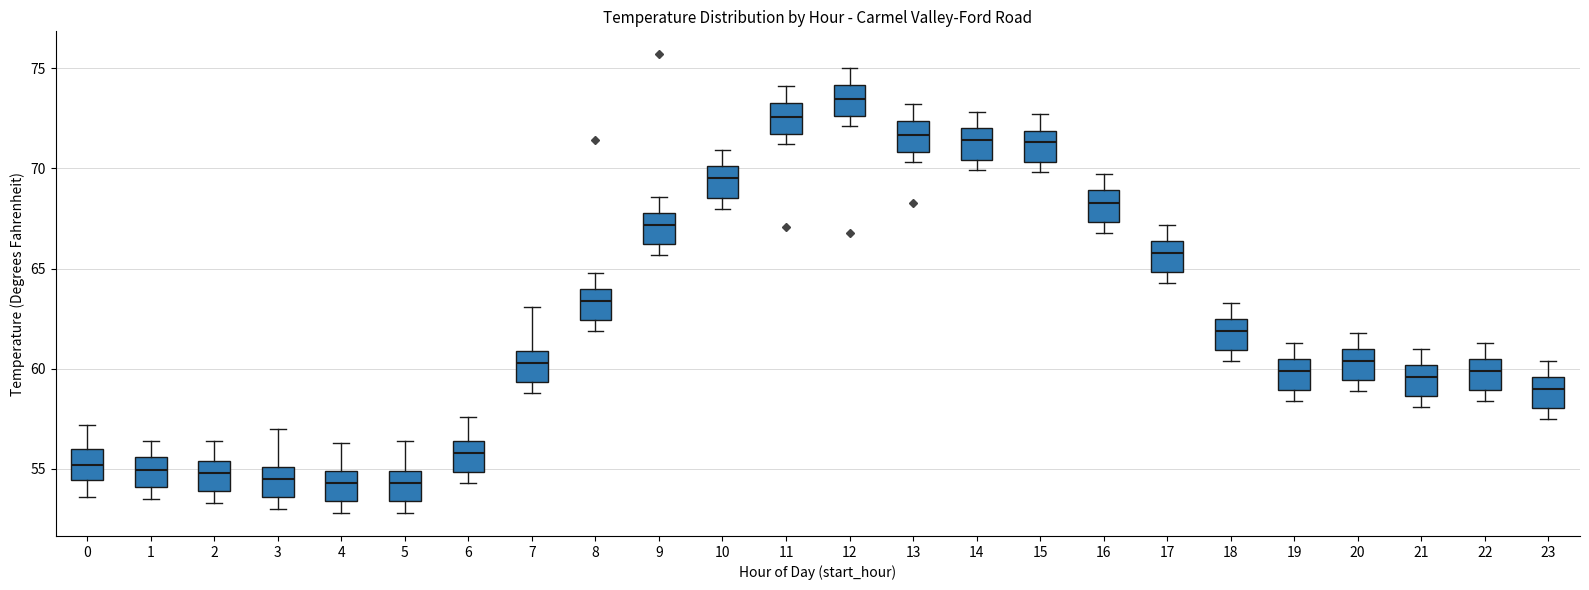

Reading left to right, read every box against the y-axis: the position of its median line, the range the box covers, and the ends of its whiskers. The values are not printed on the chart, so give them approximately, as read against the axis.

0: median 55.0, box 54.5 to 56.0, whiskers 53.5 to 57.0
1: median 55.0, box 54.0 to 55.5, whiskers 53.5 to 56.5
2: median 55.0, box 54.0 to 55.5, whiskers 53.5 to 56.5
3: median 54.5, box 53.5 to 55.0, whiskers 53.0 to 57.0
4: median 54.5, box 53.5 to 55.0, whiskers 53.0 to 56.5
5: median 54.5, box 53.5 to 55.0, whiskers 53.0 to 56.5
6: median 56.0, box 55.0 to 56.5, whiskers 54.5 to 57.5
7: median 60.5, box 59.5 to 61.0, whiskers 59.0 to 63.0
8: median 63.5, box 62.5 to 64.0, whiskers 62.0 to 65.0
9: median 67.0, box 66.0 to 68.0, whiskers 65.5 to 68.5
10: median 69.5, box 68.5 to 70.0, whiskers 68.0 to 71.0
11: median 72.5, box 71.5 to 73.5, whiskers 71.0 to 74.0
12: median 73.5, box 72.5 to 74.0, whiskers 72.0 to 75.0
13: median 71.5, box 71.0 to 72.5, whiskers 70.5 to 73.0
14: median 71.5, box 70.5 to 72.0, whiskers 70.0 to 73.0
15: median 71.5, box 70.5 to 72.0, whiskers 70.0 to 72.5
16: median 68.5, box 67.5 to 69.0, whiskers 67.0 to 69.5
17: median 66.0, box 65.0 to 66.5, whiskers 64.5 to 67.0
18: median 62.0, box 61.0 to 62.5, whiskers 60.5 to 63.5
19: median 60.0, box 59.0 to 60.5, whiskers 58.5 to 61.5
20: median 60.5, box 59.5 to 61.0, whiskers 59.0 to 62.0
21: median 59.5, box 58.5 to 60.0, whiskers 58.0 to 61.0
22: median 60.0, box 59.0 to 60.5, whiskers 58.5 to 61.5
23: median 59.0, box 58.0 to 59.5, whiskers 57.5 to 60.5